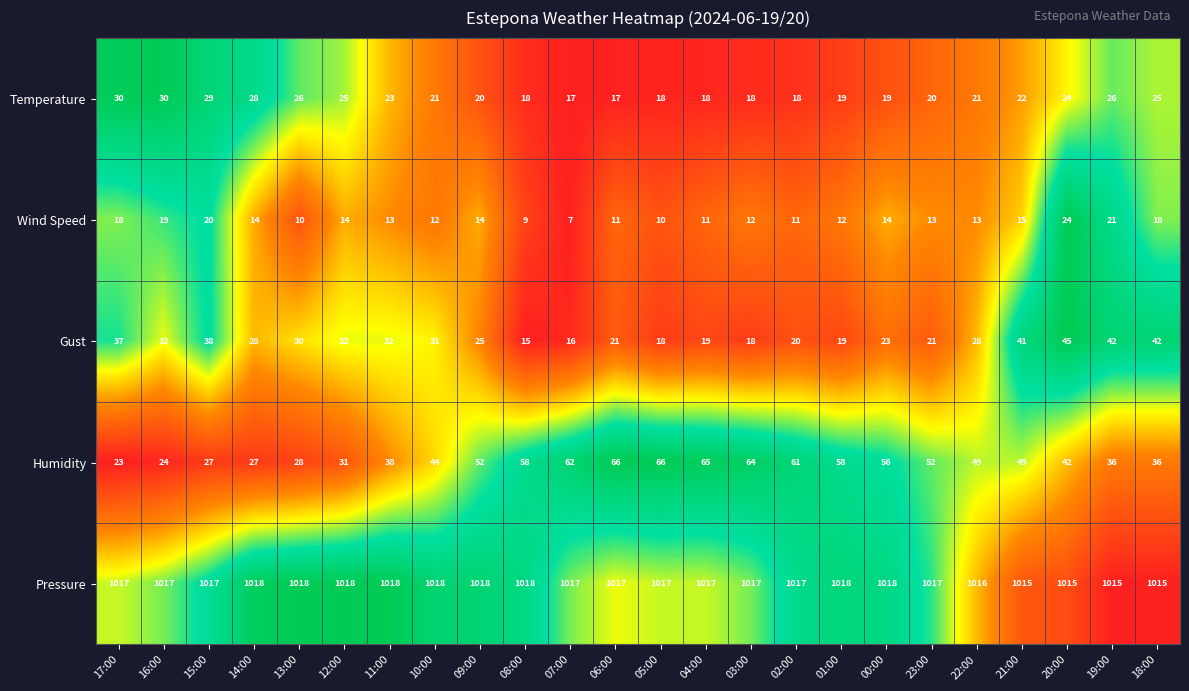

Which series has the largest range (max minus min)?

Humidity